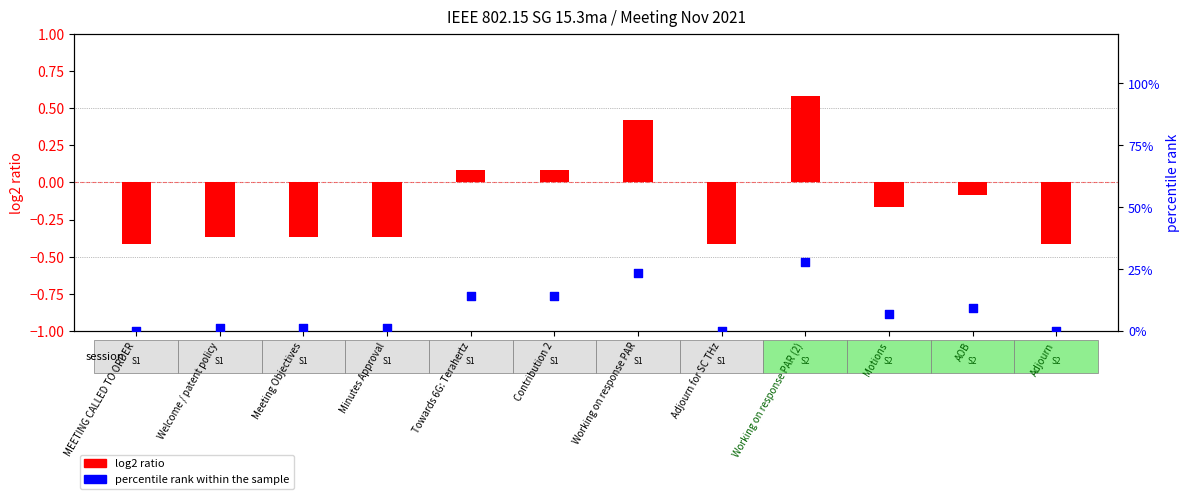

Is the value of log2 ratio at Working on response PAR greater than the value of percentile rank within the sample at Meeting Objectives?

No